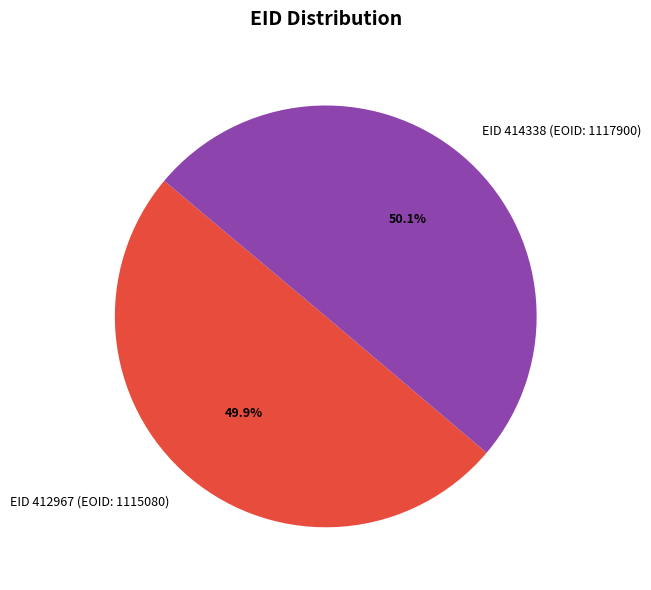

Is the sum of EID 412967 (EOID: 1115080) and EID 414338 (EOID: 1117900) greater than half?

Yes